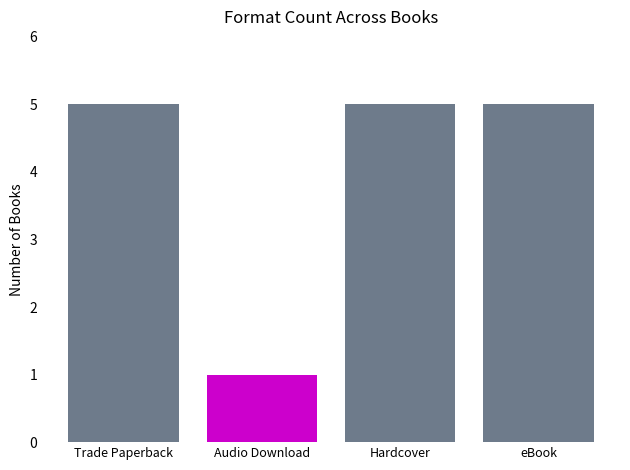

Which label corresponds to the largest value in the chart?

Trade Paperback